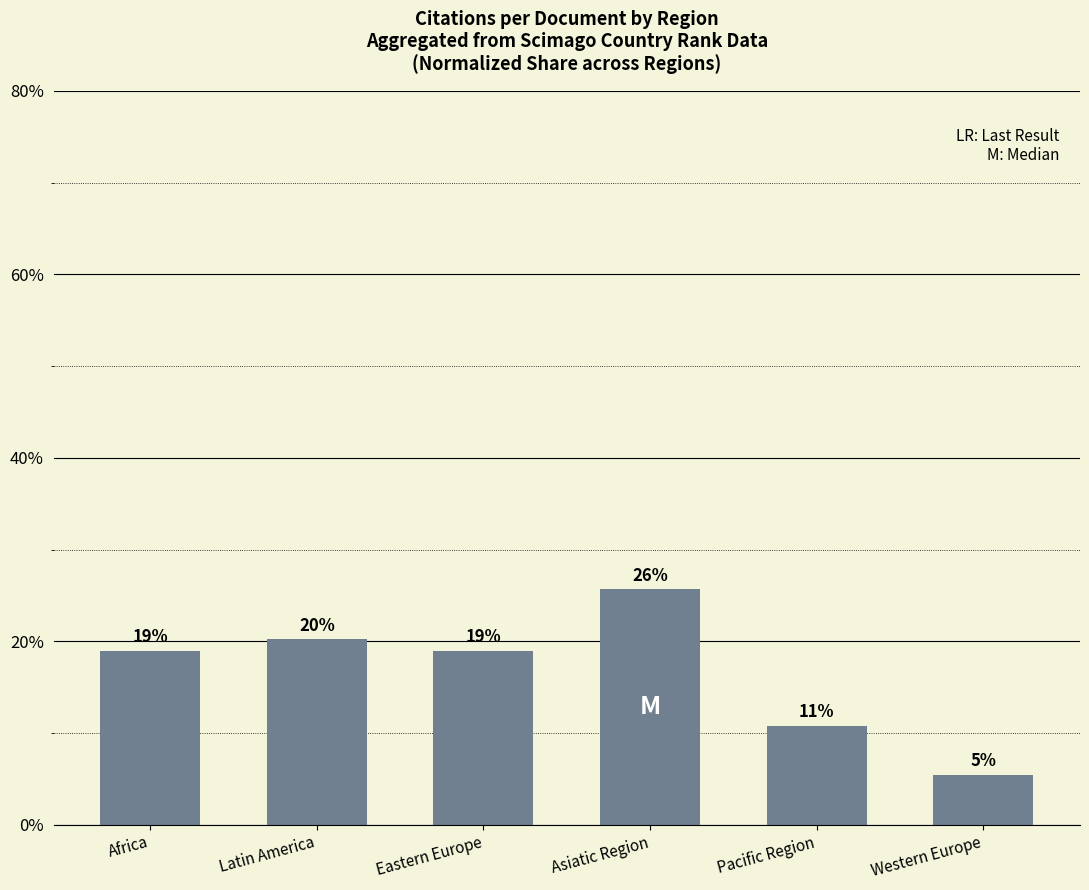

What is the difference between the values at Eastern Europe and Latin America?

1.3